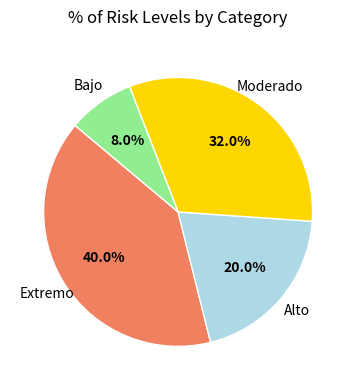

Is there a majority slice in this chart?

No